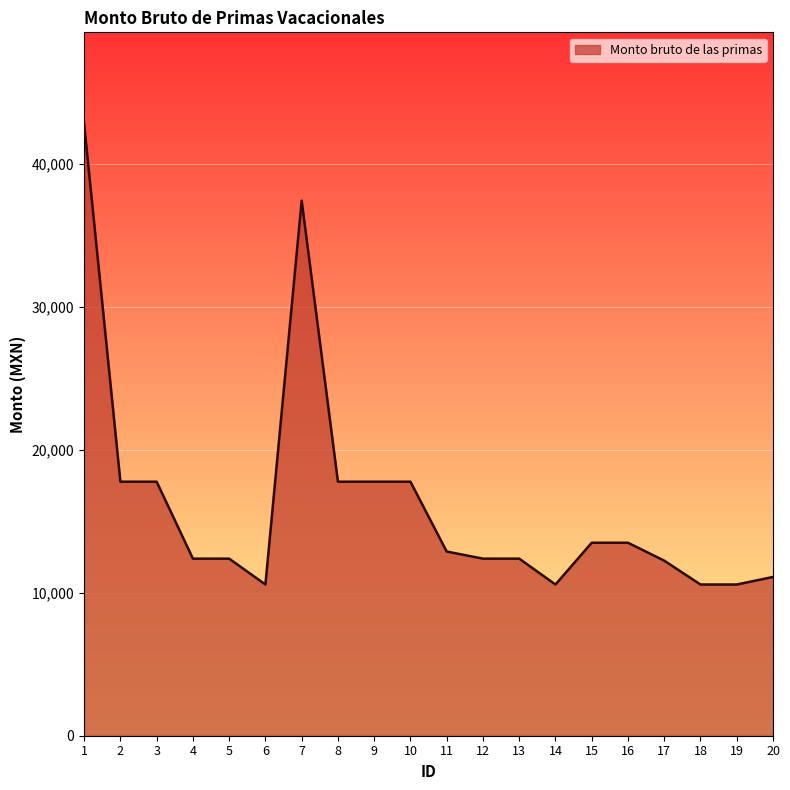

What is the minimum value shown in the chart?

10581.7